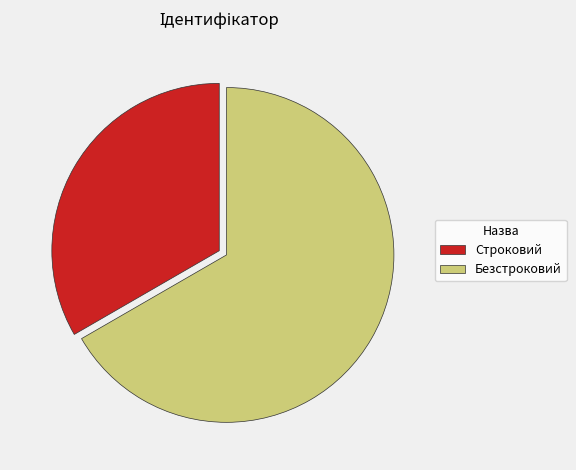

Is there any slice that represents more than half of the pie?

Yes